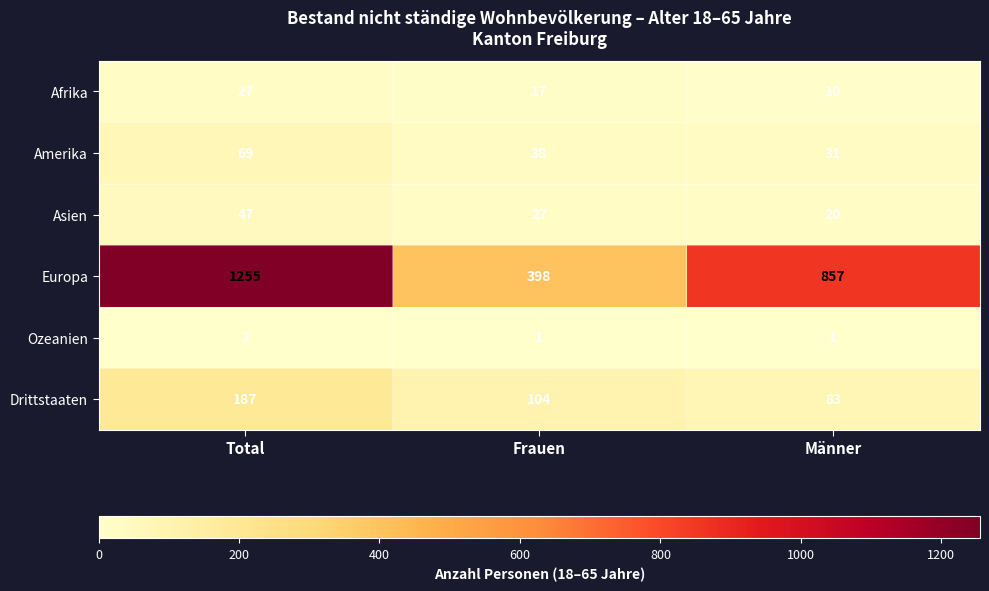

Rank the series at Männer from highest to lowest value.

Europa, Drittstaaten, Amerika, Asien, Afrika, Ozeanien